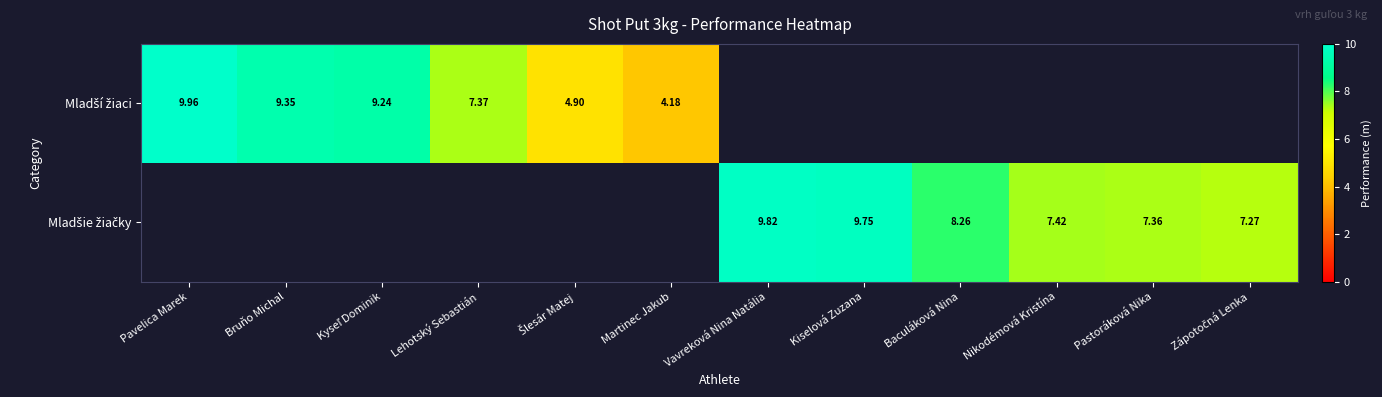

Is it true that Mladšie žiačky equals 7.4 at Pastoráková Nika?

True